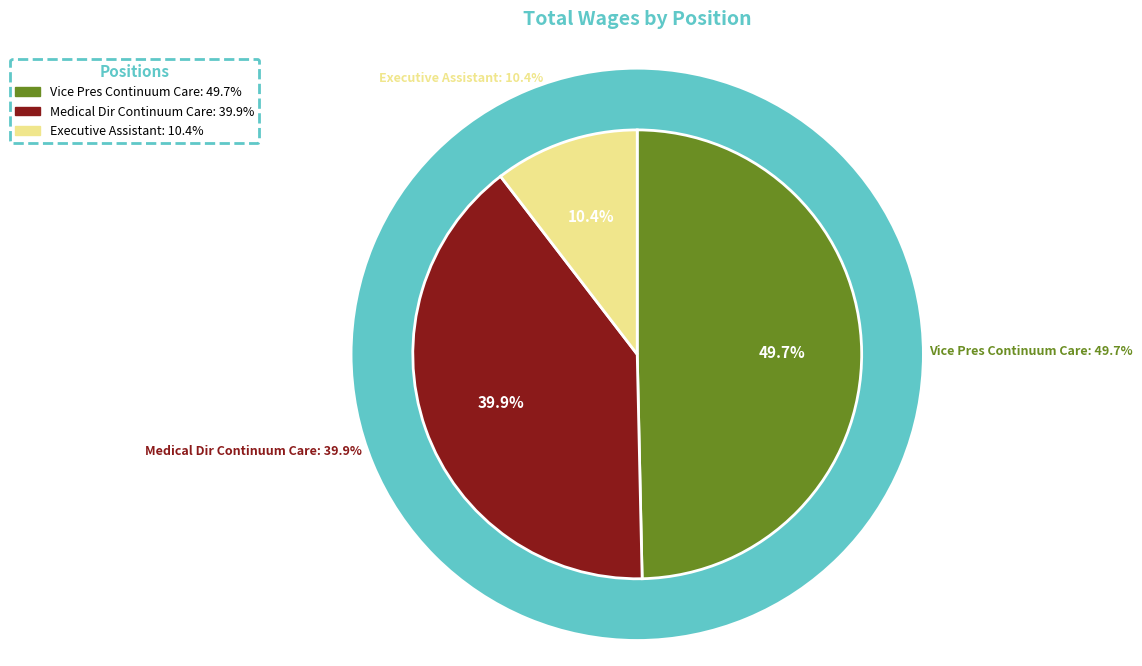

What percentage is the Medical Dir Continuum Care slice, to the nearest percent?

40%